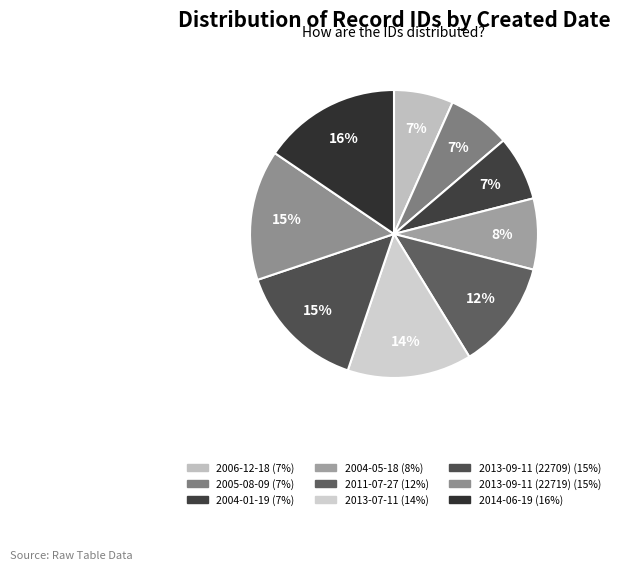

Does 2014-06-19 account for over 50% of the chart?

No